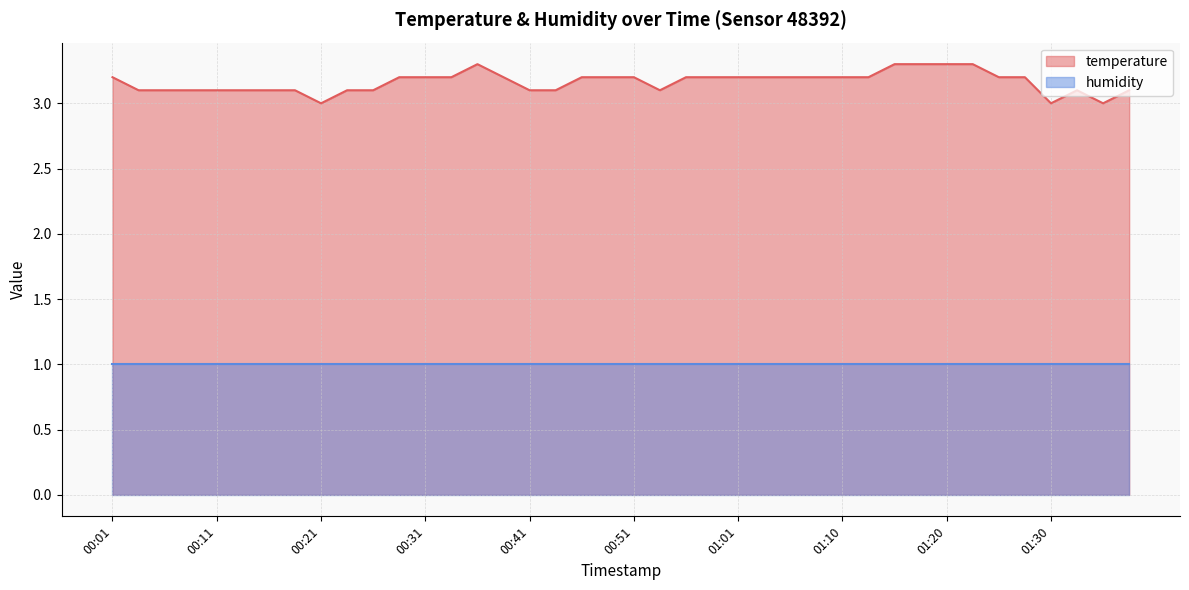

Does the chart have visible grid lines?

Yes